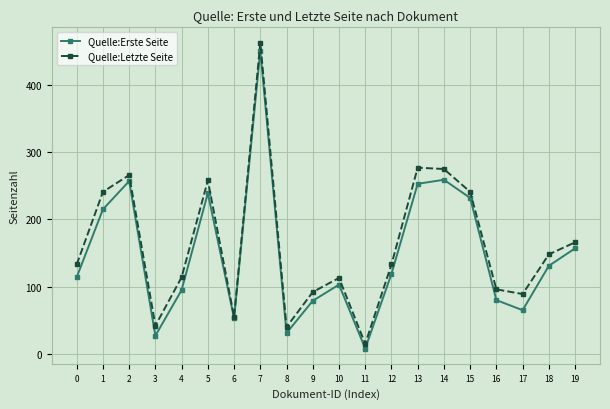

What is the sum of all Quelle:Erste Seite values?

2968